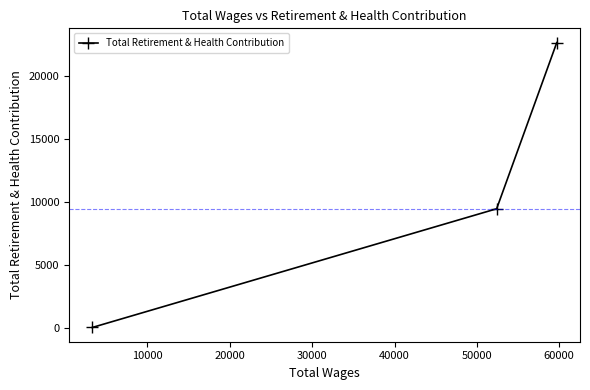

What is the maximum value shown in the chart?

22630